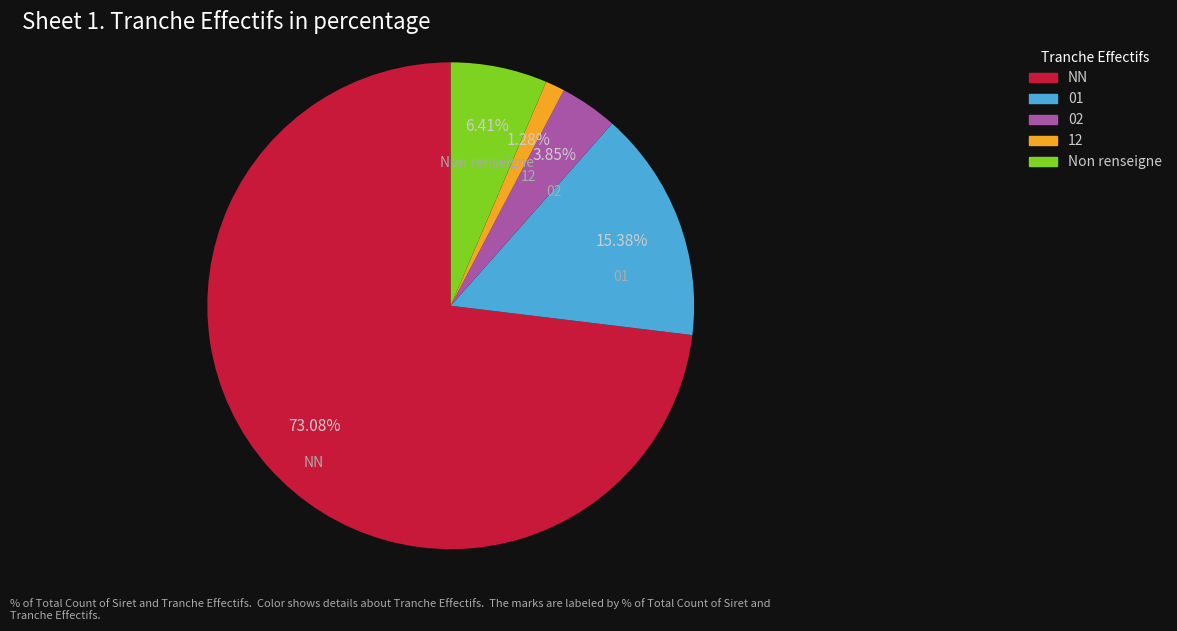

Which has a higher value, Non renseigne or NN?

NN